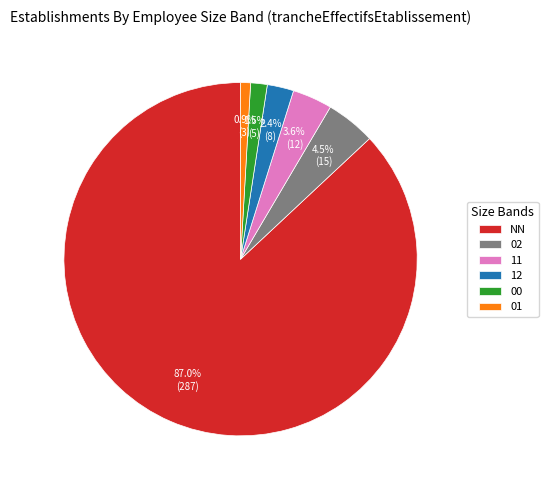

Approximately how many times larger is the value at 02 compared to 01?

5.0